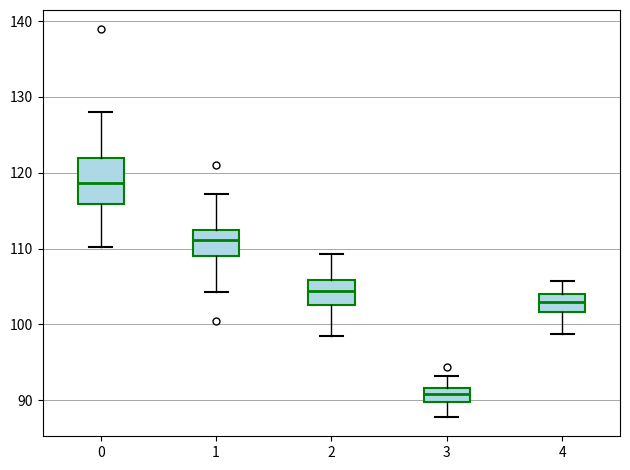

Which box is the tallest, from its lower edge to its upper edge?

0